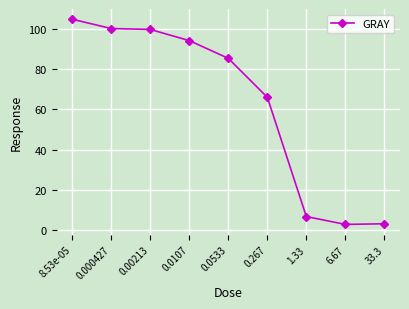

True or false: the data has more than 1 interior local peaks.

False